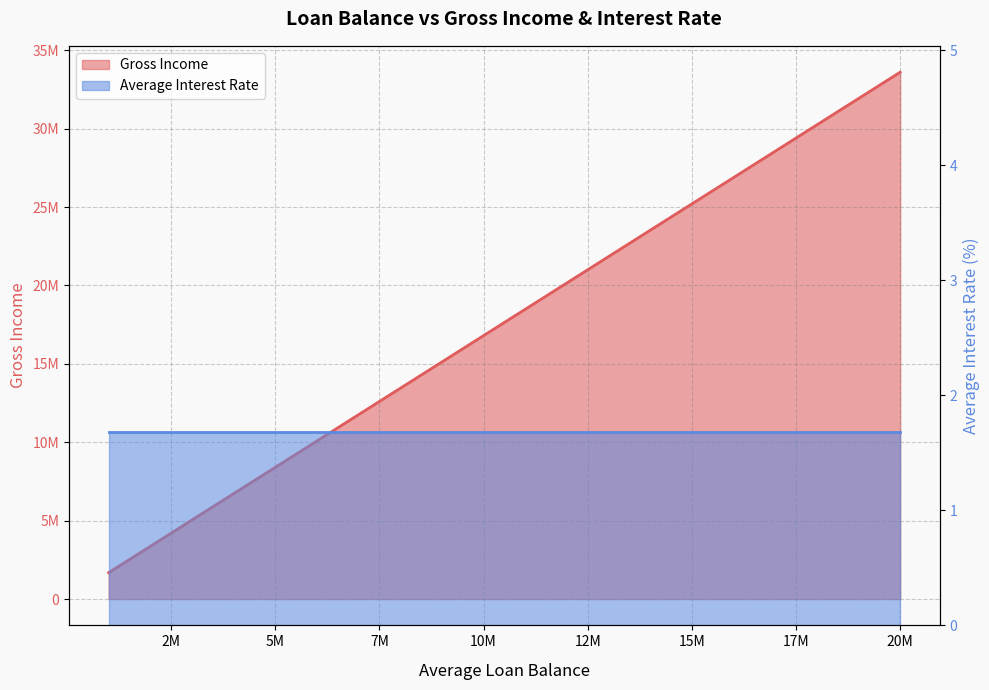

Which label corresponds to the largest value in the chart?

20M